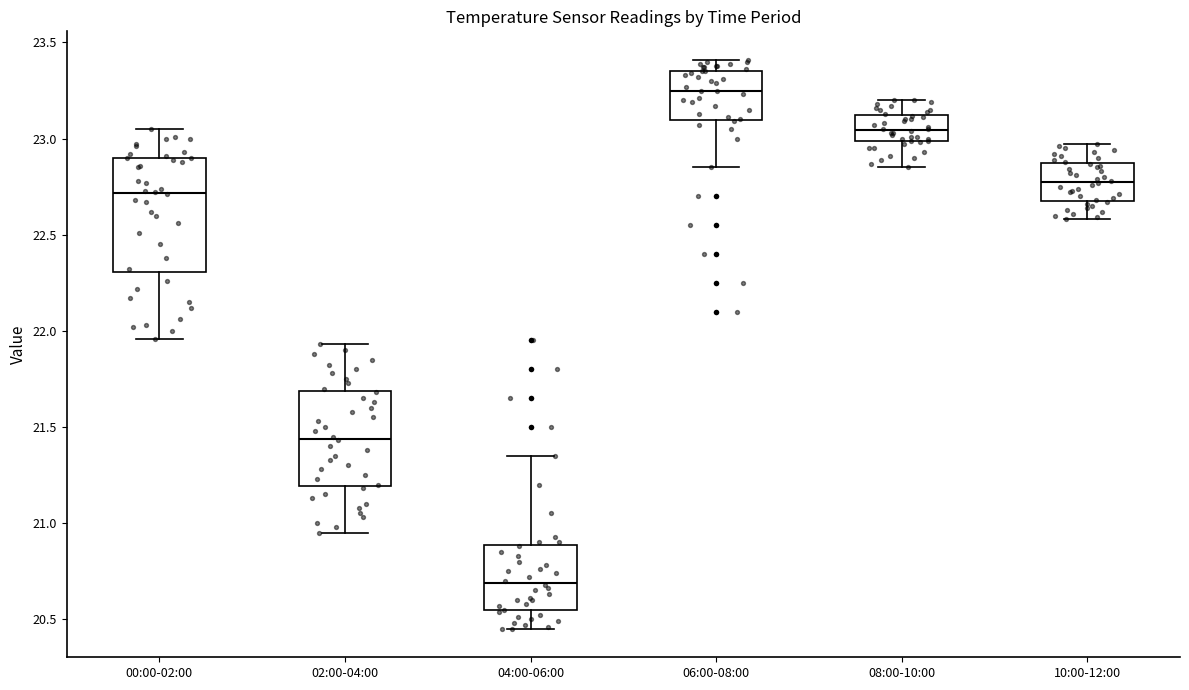

Reading left to right, read every box against the y-axis: the position of its median line, the range the box covers, and the ends of its whiskers. The values are not printed on the chart, so give them approximately, as read against the axis.

00:00-02:00: median 22.70, box 22.30 to 22.90, whiskers 21.95 to 23.05
02:00-04:00: median 21.45, box 21.20 to 21.70, whiskers 20.95 to 21.95
04:00-06:00: median 20.70, box 20.55 to 20.90, whiskers 20.45 to 21.35
06:00-08:00: median 23.25, box 23.10 to 23.35, whiskers 22.85 to 23.40
08:00-10:00: median 23.05, box 23.00 to 23.10, whiskers 22.85 to 23.20
10:00-12:00: median 22.80, box 22.70 to 22.85, whiskers 22.60 to 22.95